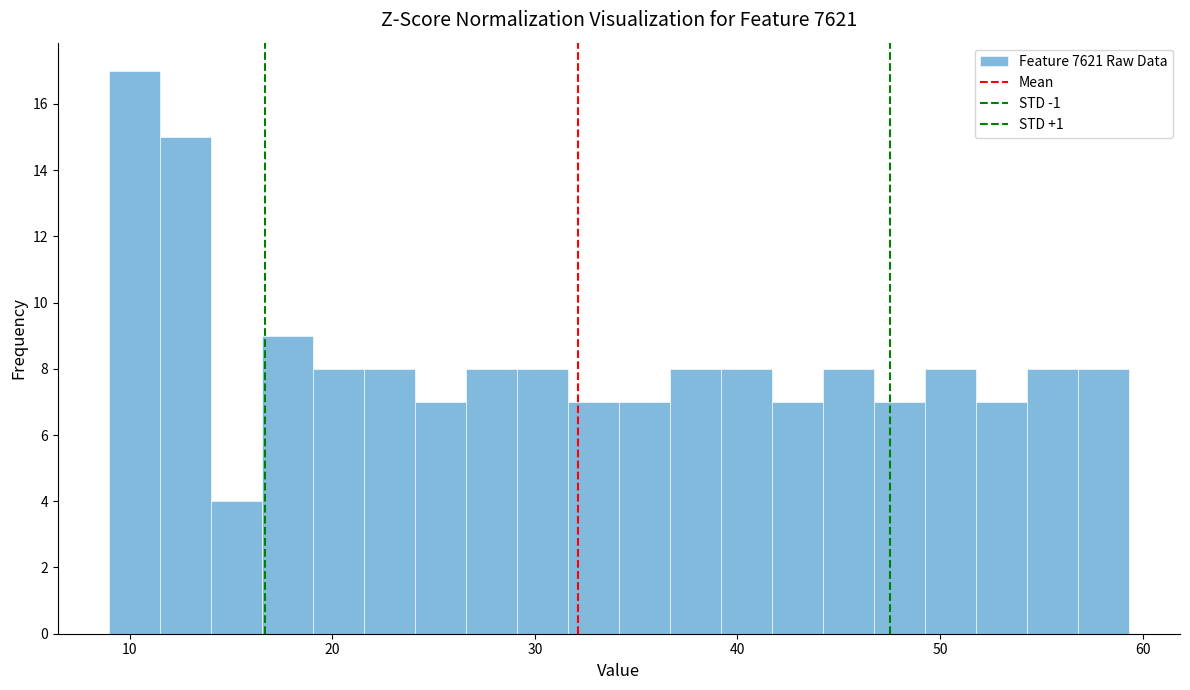

Around what value on the x-axis is the tallest bar? Give the approximate position of its centre, as read against the axis.

10